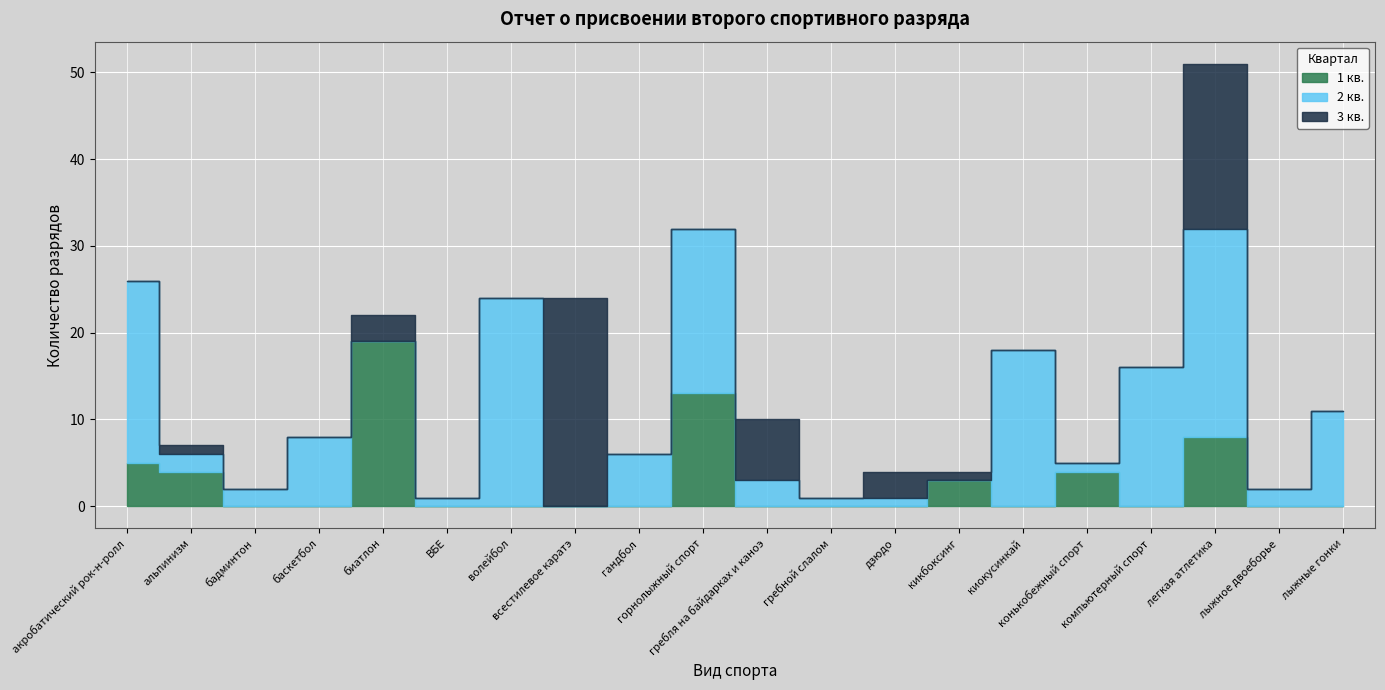

How many times do 3 кв. and 2 кв. cross each other?

8